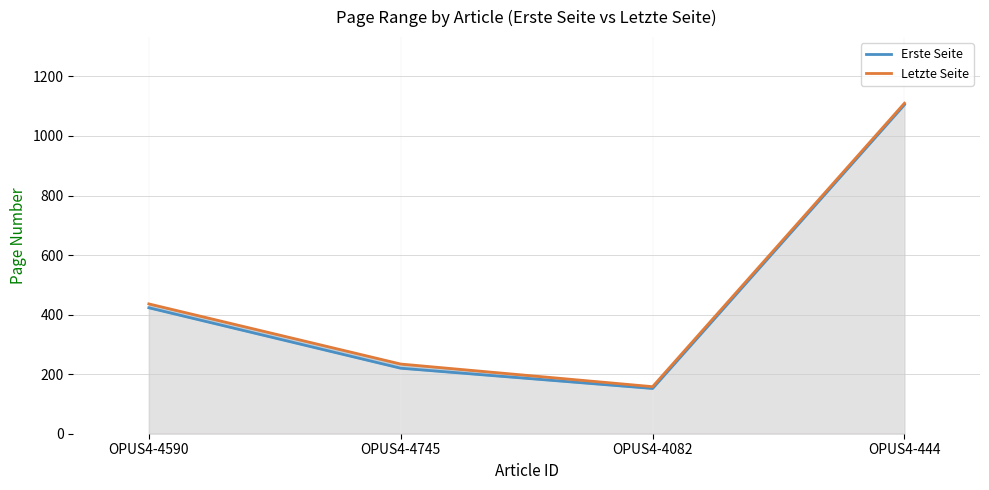

True or false: Erste Seite has more than 0 interior local peaks.

False